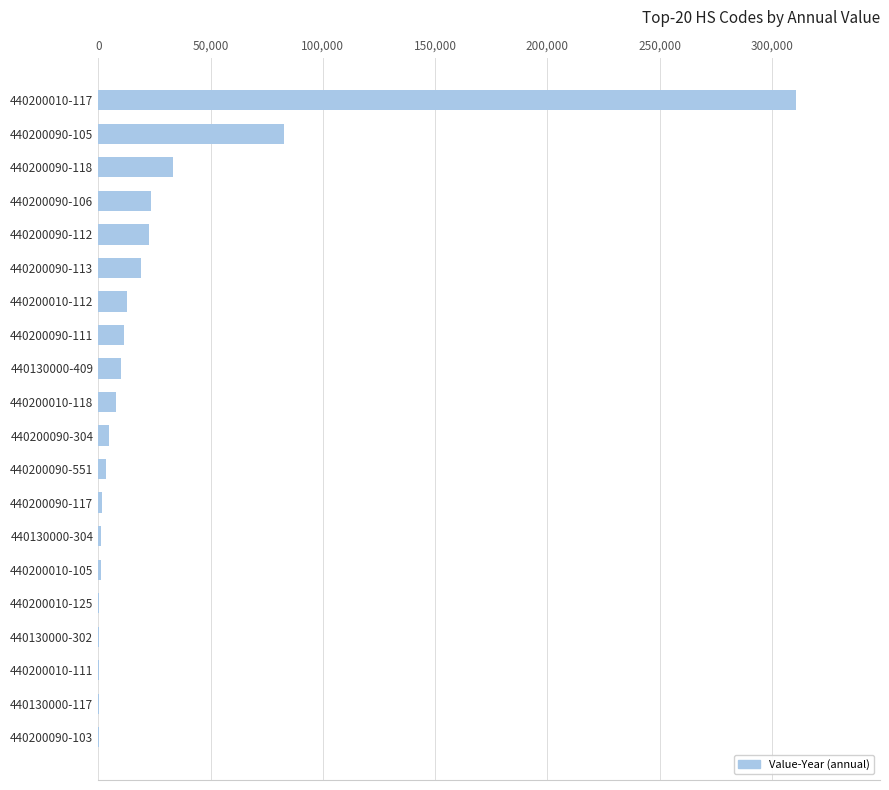

What is the sum of all values?

548705